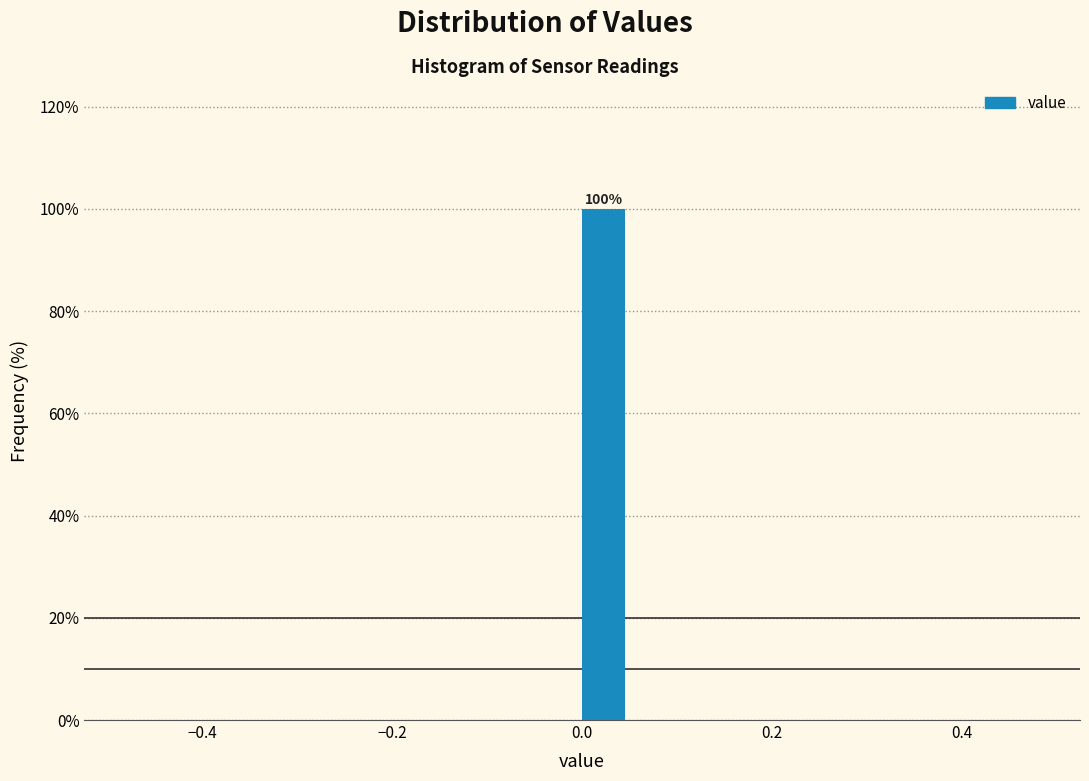

Read against the x-axis, roughly where is the centre of the tallest bar?

0.02